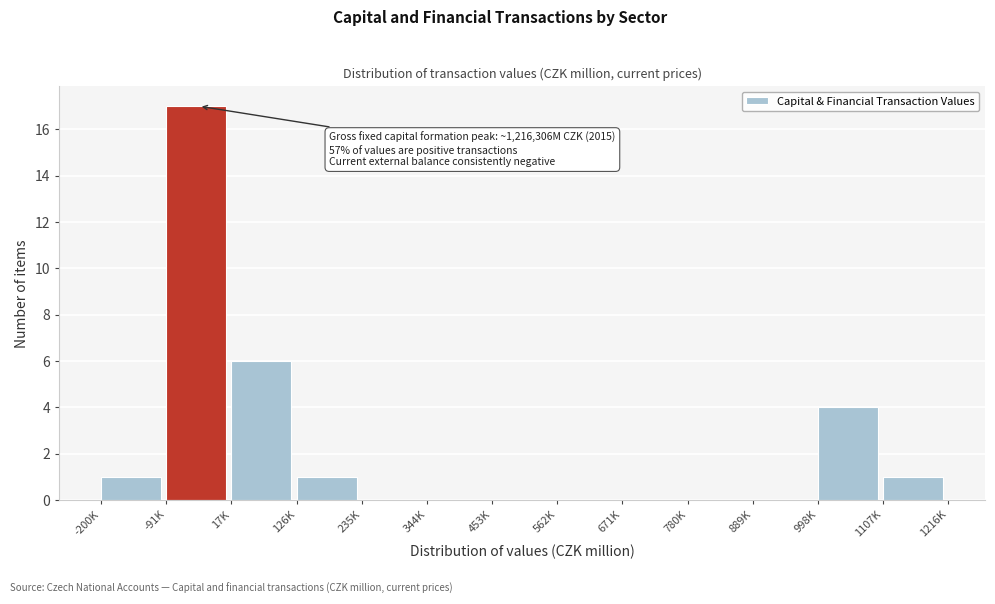

Reading left to right, extract all data points from this chart.

-200K=1	-91K=17	17K=6	126K=1	235K=0	344K=0	453K=0	562K=0	671K=0	780K=0	889K=0	998K=4	1107K=1